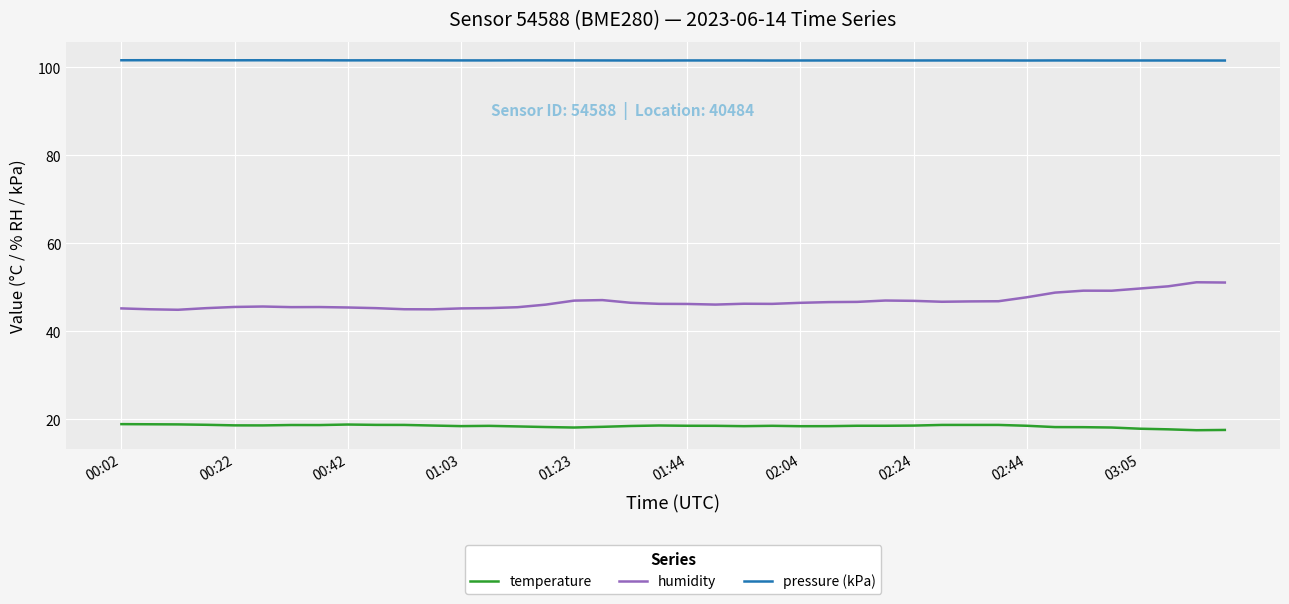

Which series has the largest total across all categories?

pressure (kPa)